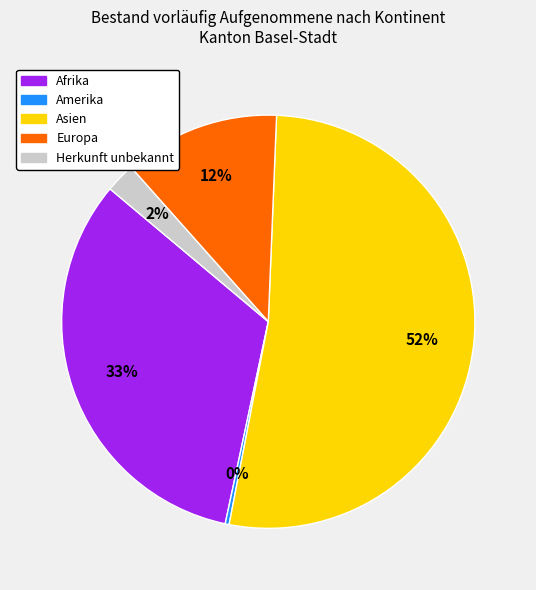

Rank the categories by value from lowest to highest.

Amerika, Herkunft unbekannt, Europa, Afrika, Asien